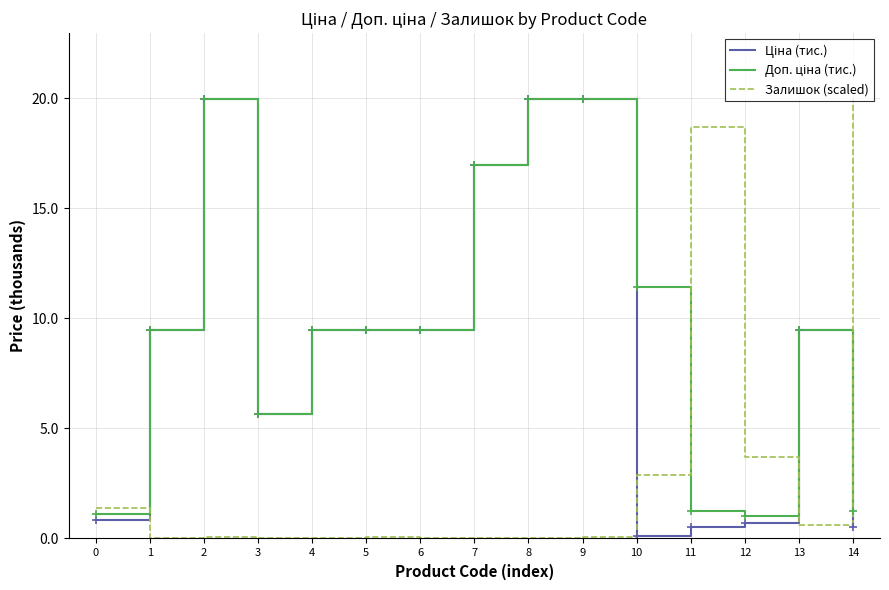

True or false: Залишок (scaled) has a value of 0.1 at 9.

True